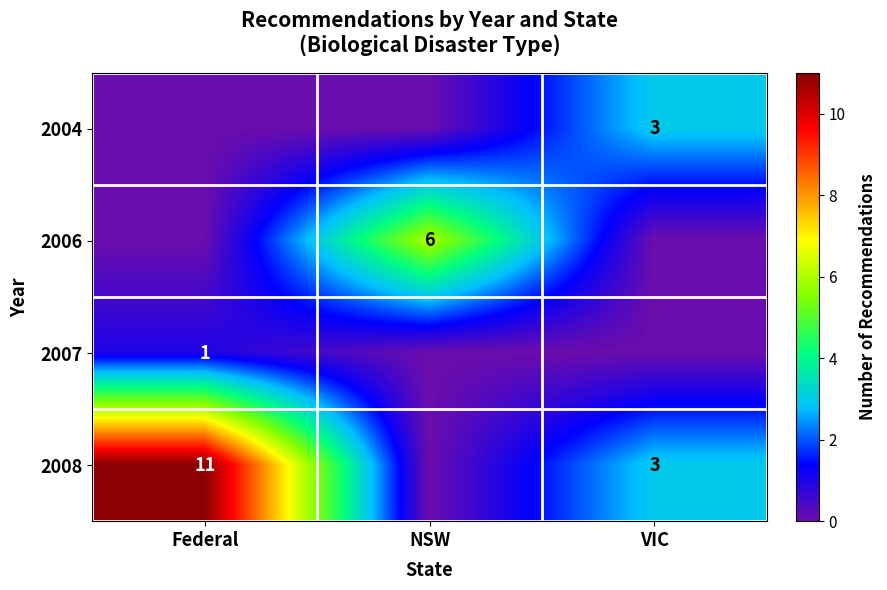

What is the total value across all series at Federal?

12